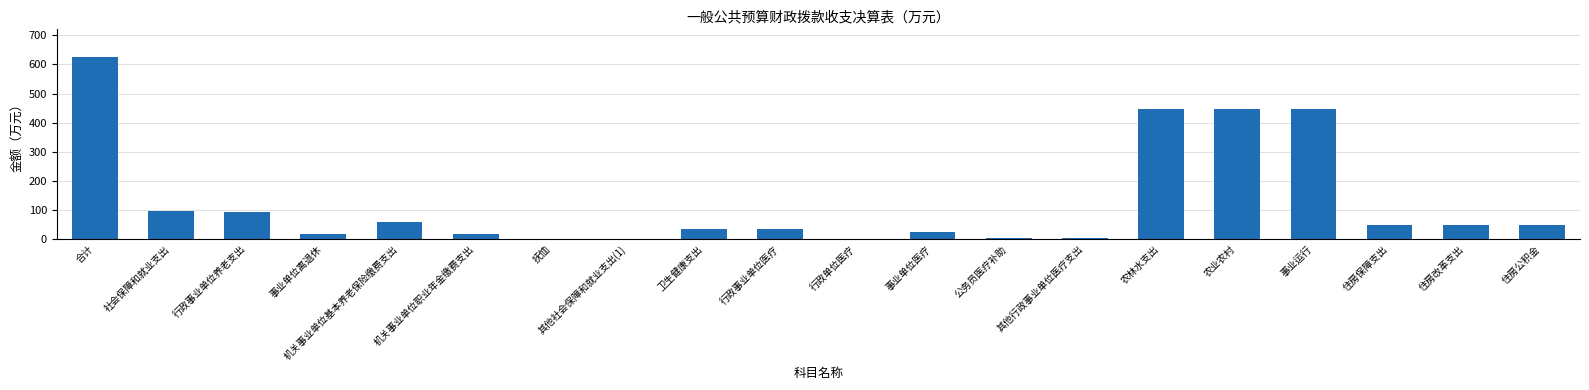

Read the value at 事业单位离退休.

17.6